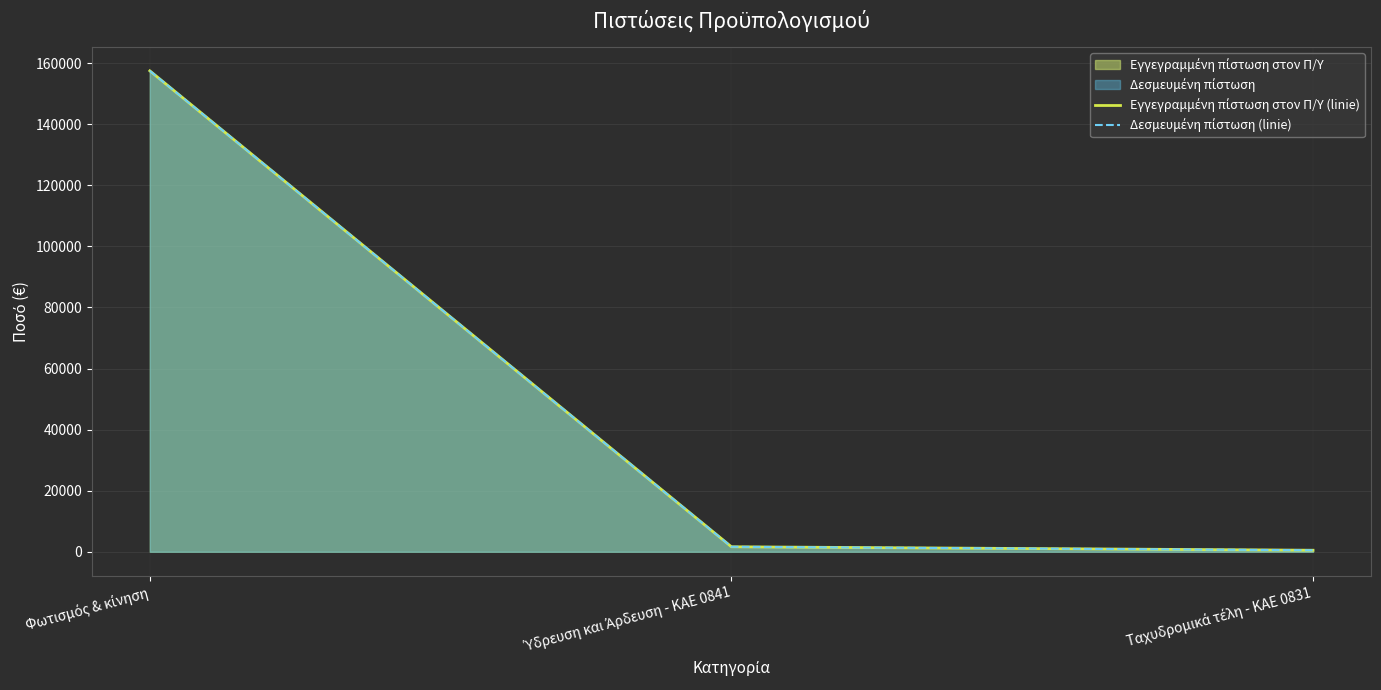

At which label does Εγγεγραμμένη πίστωση στον Π/Υ (linie) reach its peak?

Φωτισμός & κίνηση